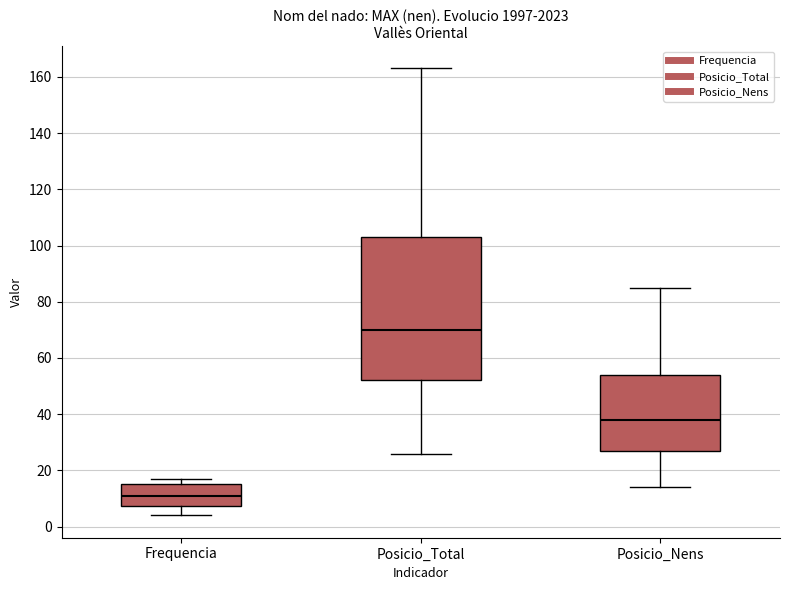

Reading left to right, read every box against the y-axis: the position of its median line, the range the box covers, and the ends of its whiskers. The values are not printed on the chart, so give them approximately, as read against the axis.

Frequencia: median 12, box 8 to 16, whiskers 4 to 18
Posicio_Total: median 70, box 52 to 104, whiskers 26 to 164
Posicio_Nens: median 38, box 28 to 54, whiskers 14 to 86